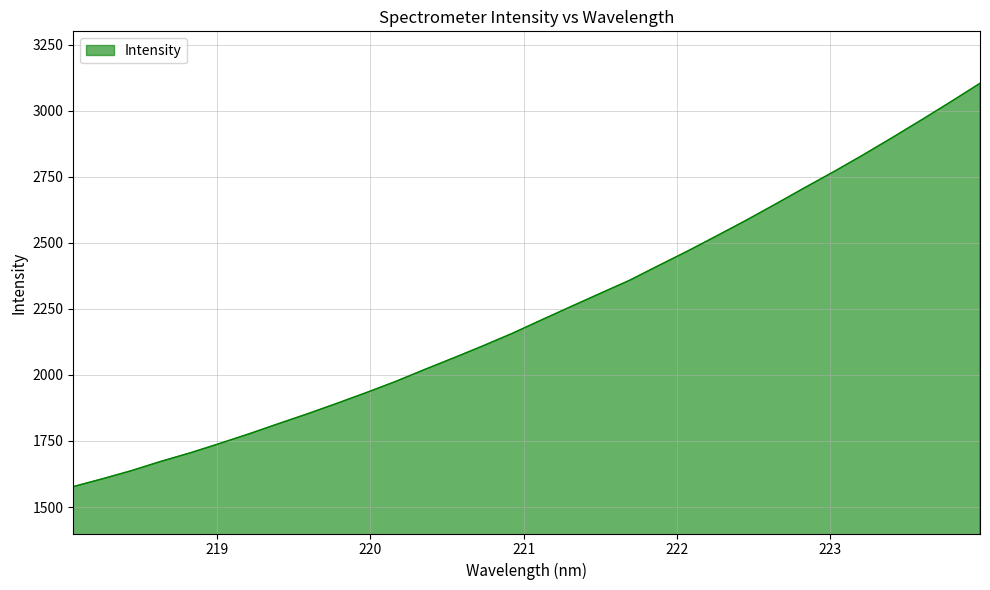

What is the average value?

2238.3